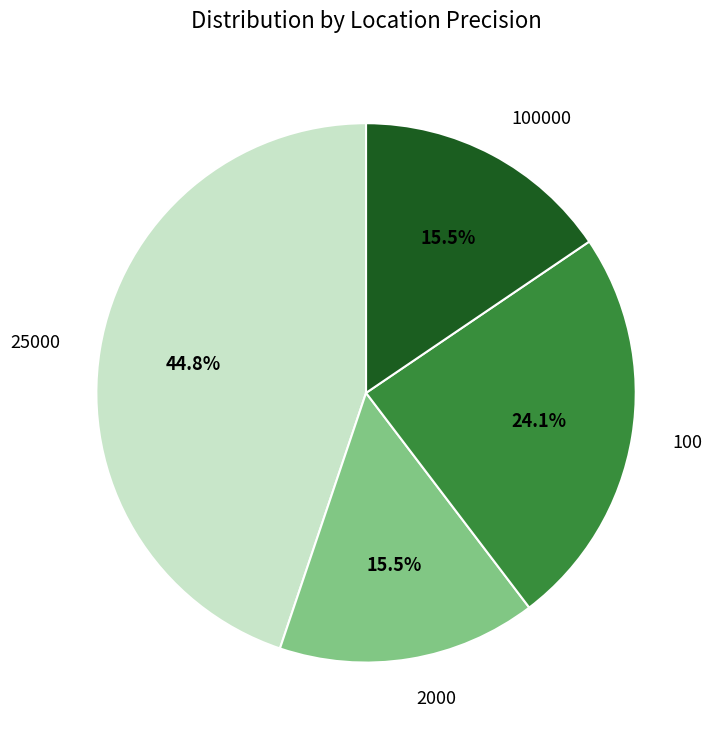

To the nearest percent, what percentage of the pie is 100?

24%